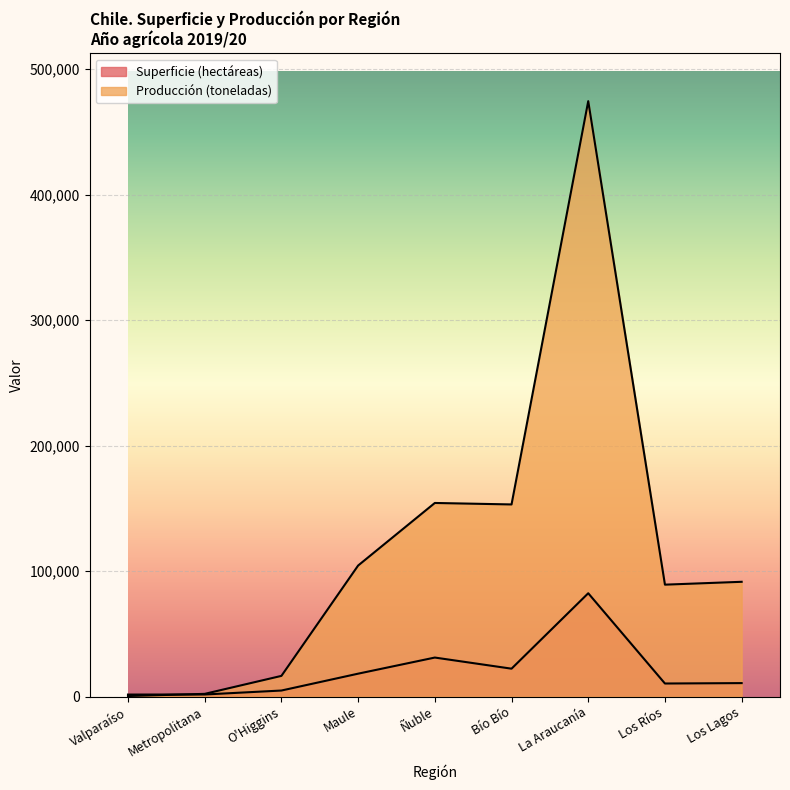

Rank the categories by Producción (toneladas) value from highest to lowest.

La Araucanía, Ñuble, Bío Bío, Maule, Los Lagos, Los Ríos, O'Higgins, Metropolitana, Valparaíso